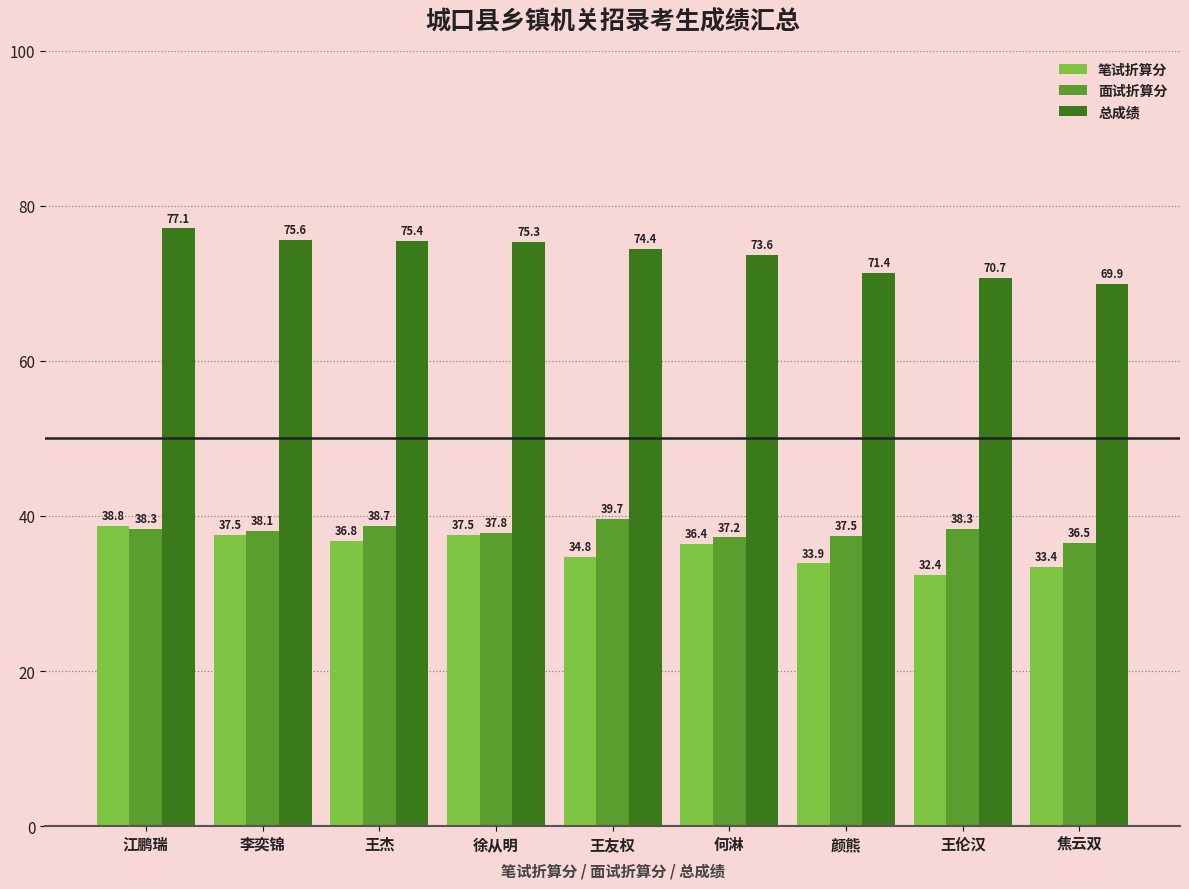

What is the minimum value for 面试折算分?

36.5